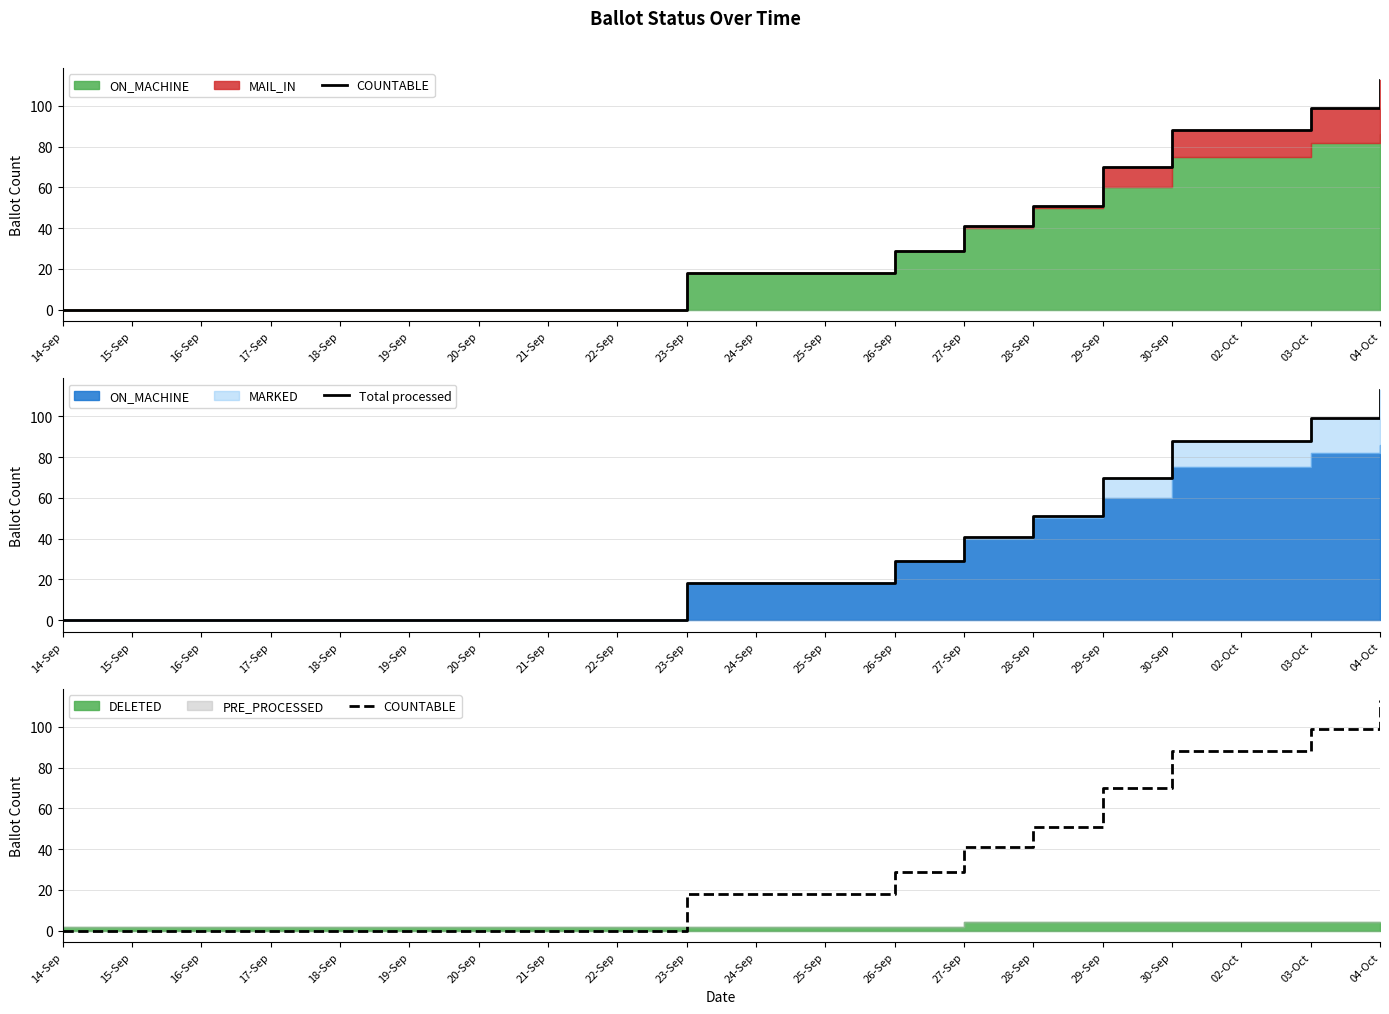

At which category is the sum across all series the highest?

04-Oct